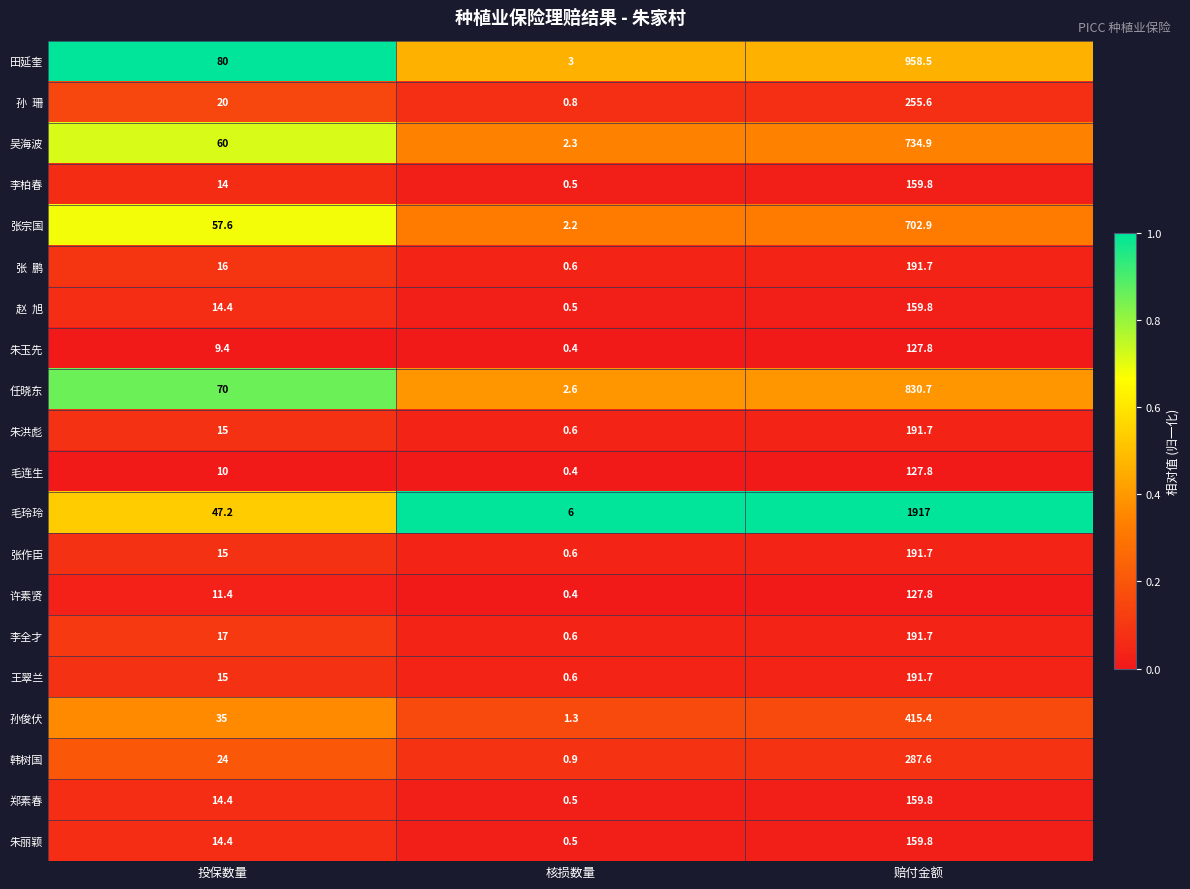

Is the value of 李全才 at 核损数量 greater than the value of 朱洪彪 at 赔付金额?

No